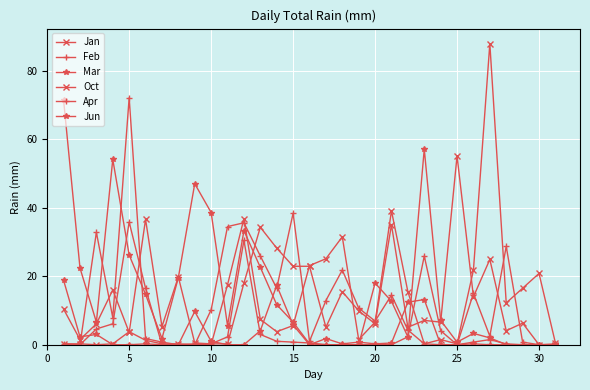

How many lines are shown in the chart?

6